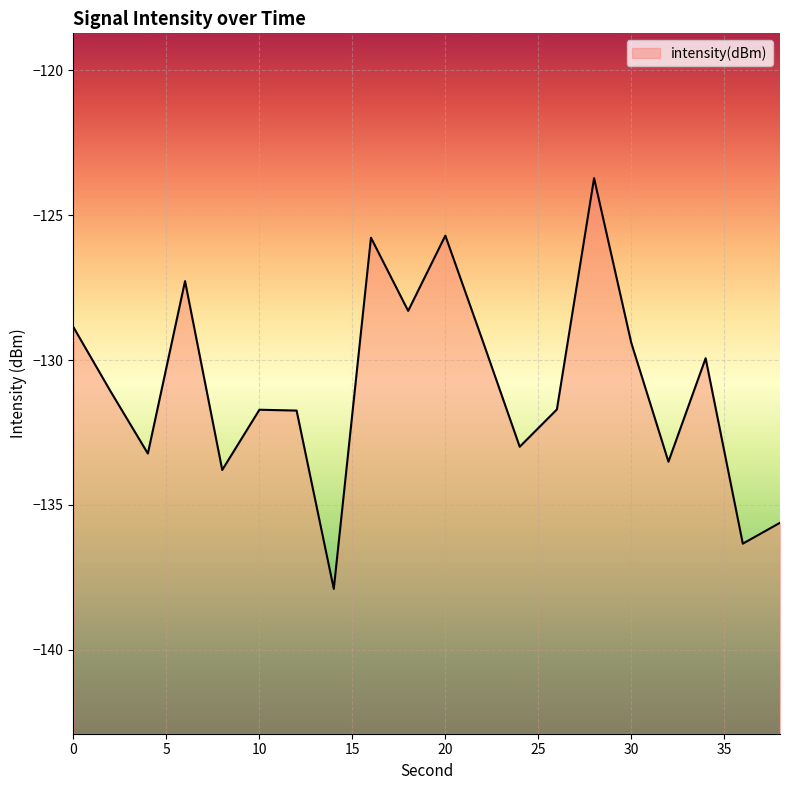

What is the change in value from 28 to 32?

-9.8